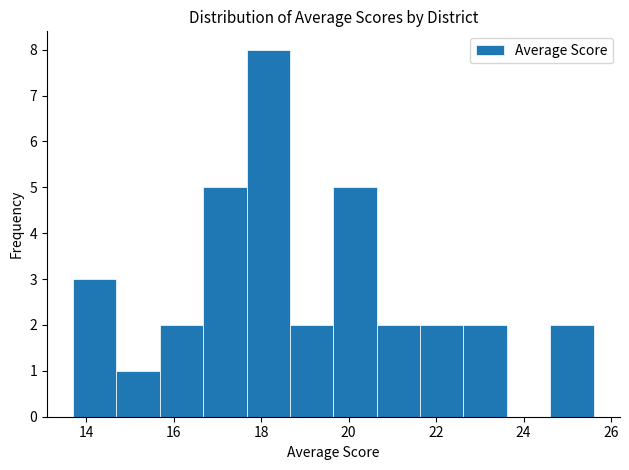

Over which range of the x-axis is the bar tallest?

17.6 to 18.6